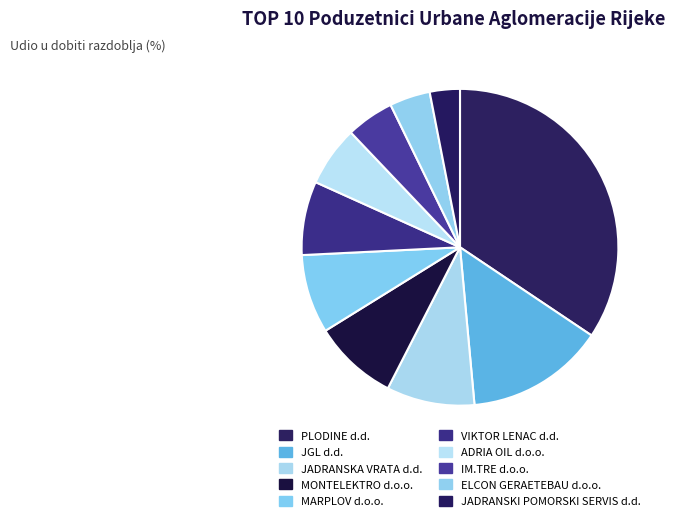

To the nearest percent, what is the average slice percentage?

10%